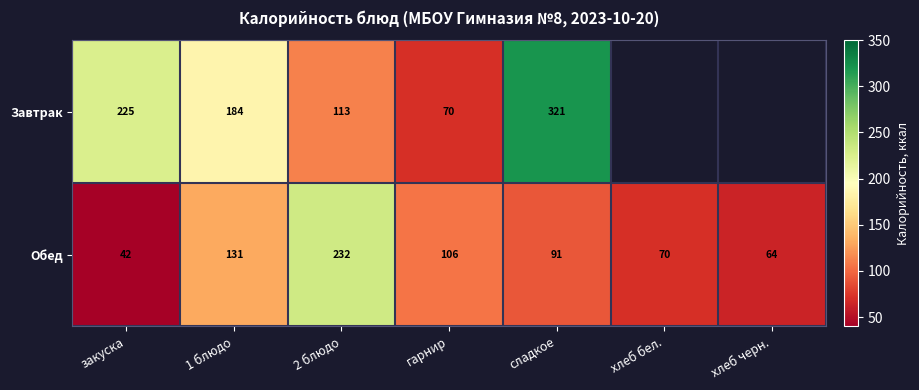

Where is Обед nearest to the value 137?

1 блюдо